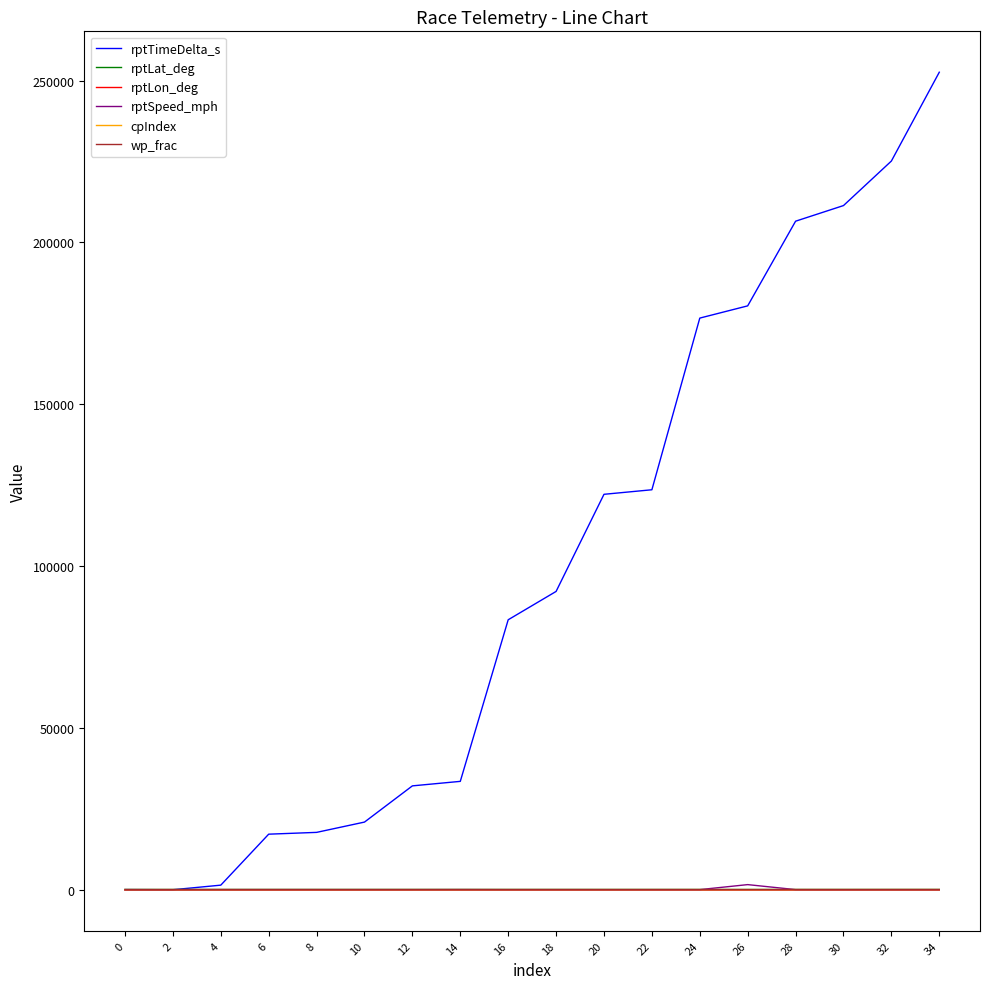

Which series has the widest spread of values?

rptTimeDelta_s